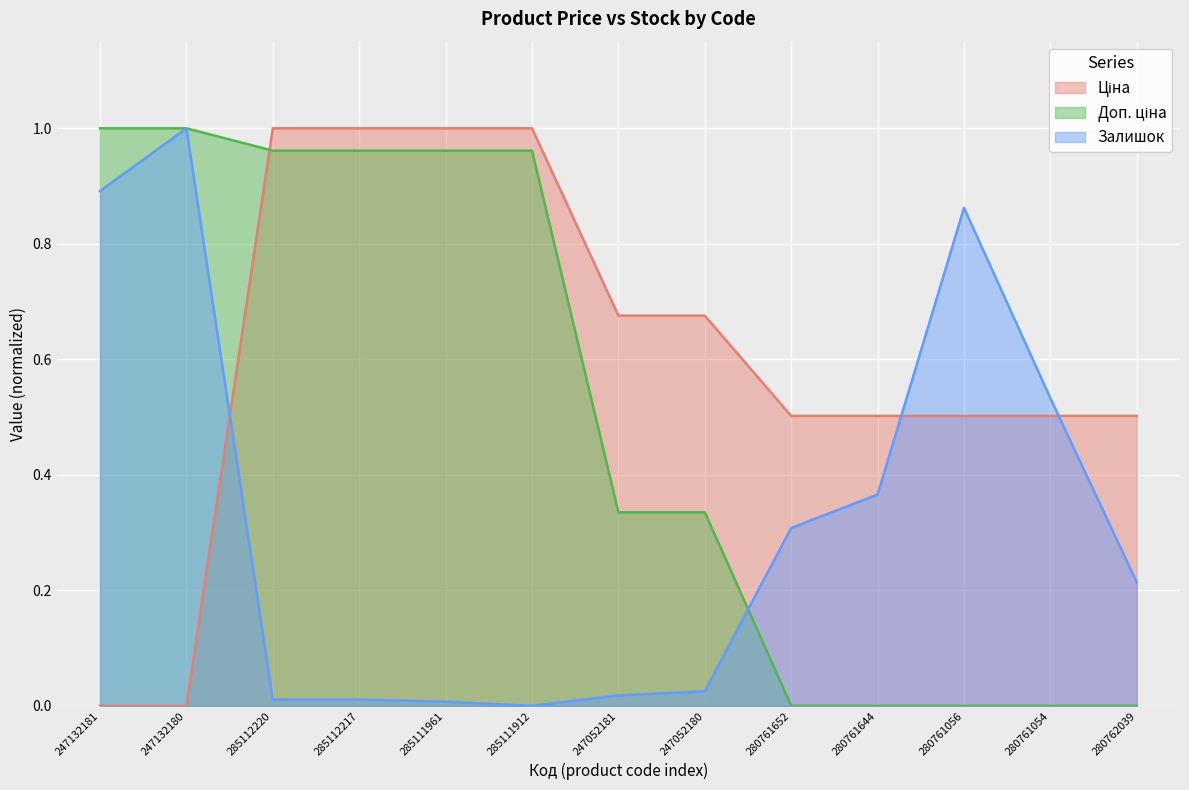

At how many categories does at least one series exceed 0?

13